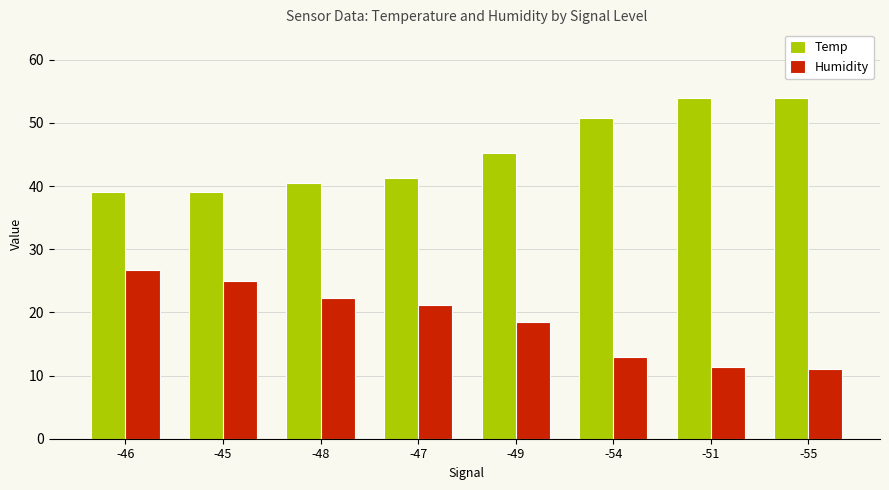

Is it true that Humidity equals 27.5 at -47?

False